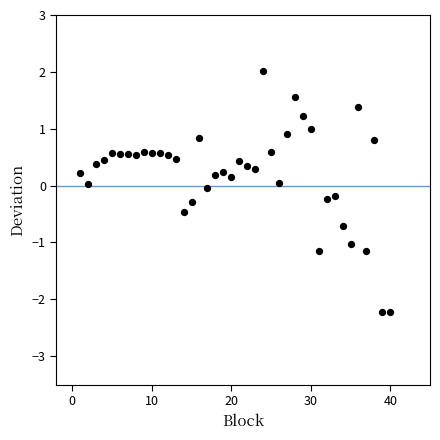

What is the range of X values (max minus min)?

39.0